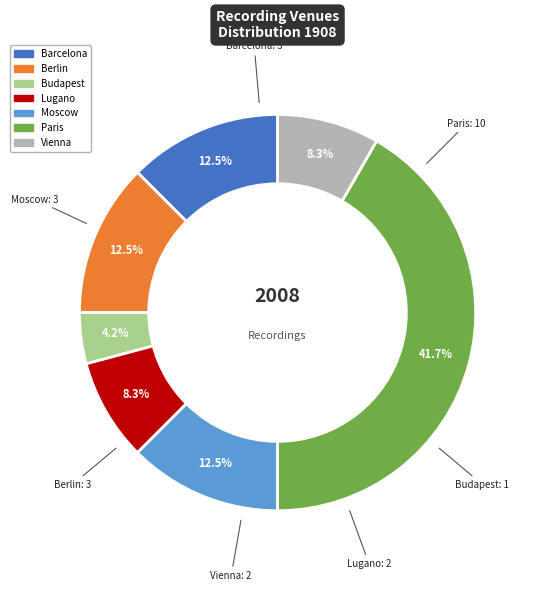

To the nearest percent, what is the average slice percentage?

14%